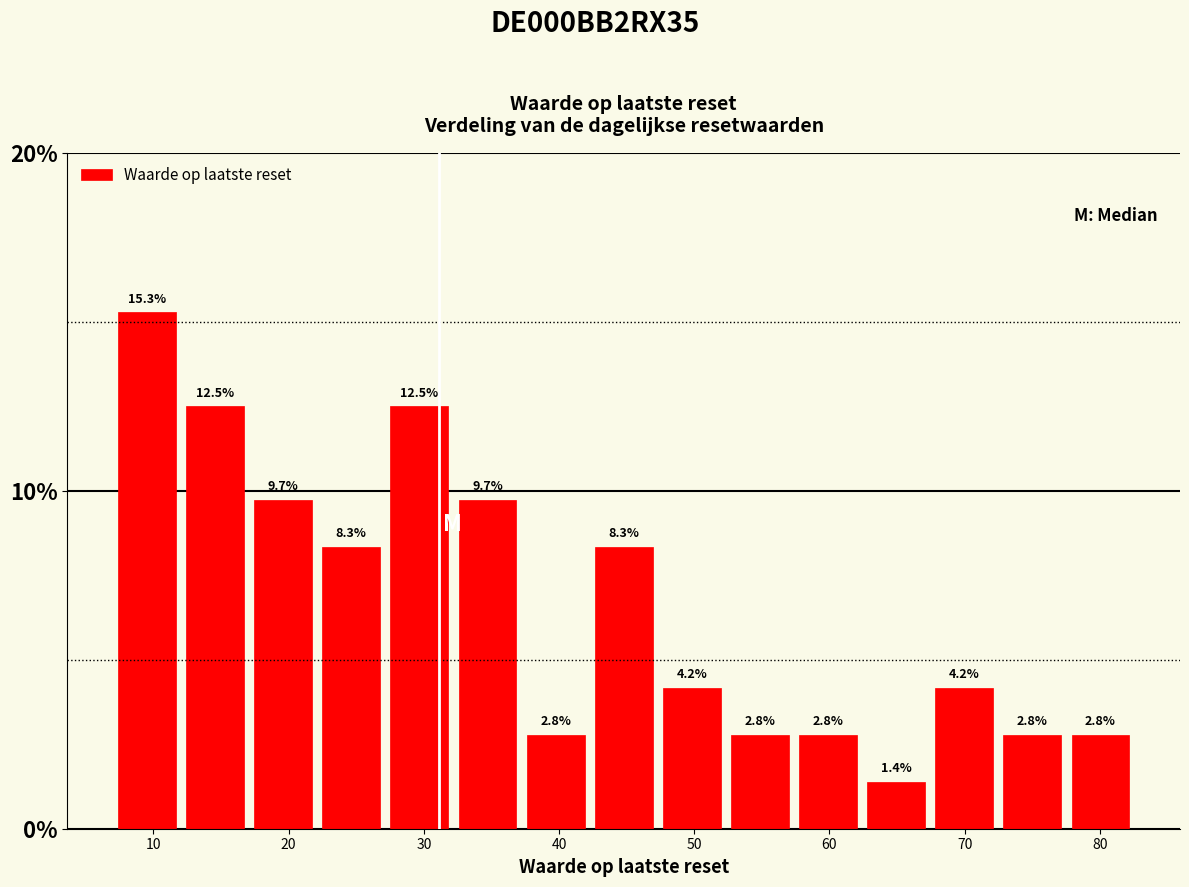

How tall is the bar that spans 42 to 47 on the x-axis? The bar edges are not printed on the chart, so give them approximately, as read against the axis.

8.3